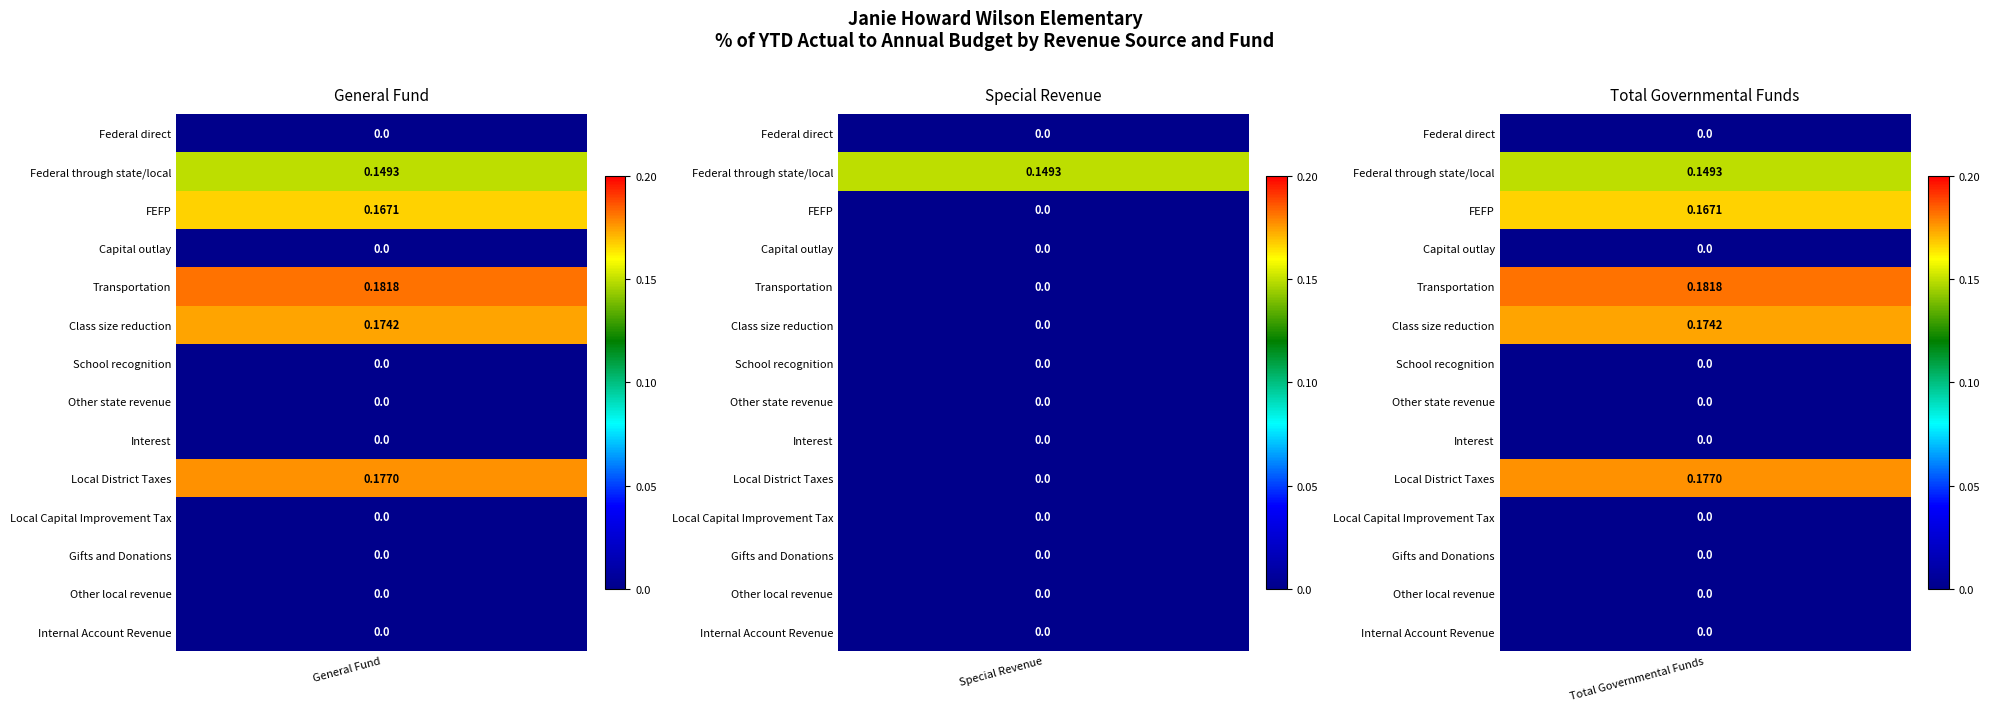

True or false: Total Governmental Funds has a value of 0.1 at Internal Account Revenue.

False